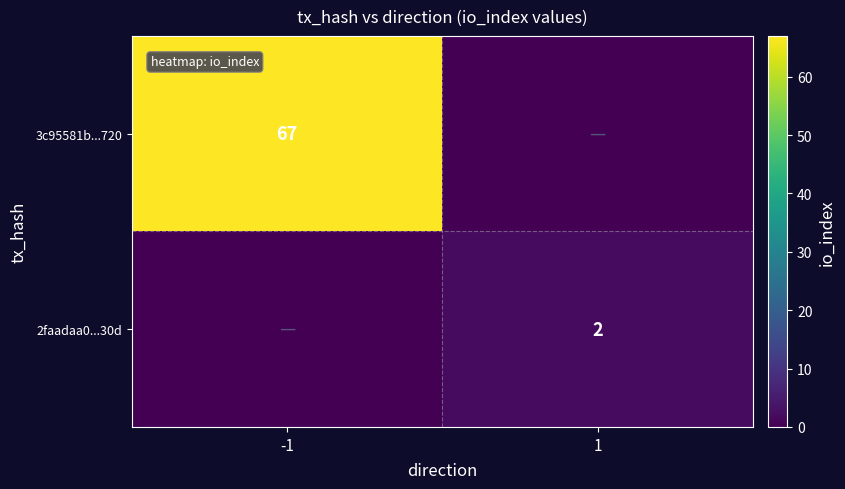

At which category does the chart reach its minimum across all series?

1